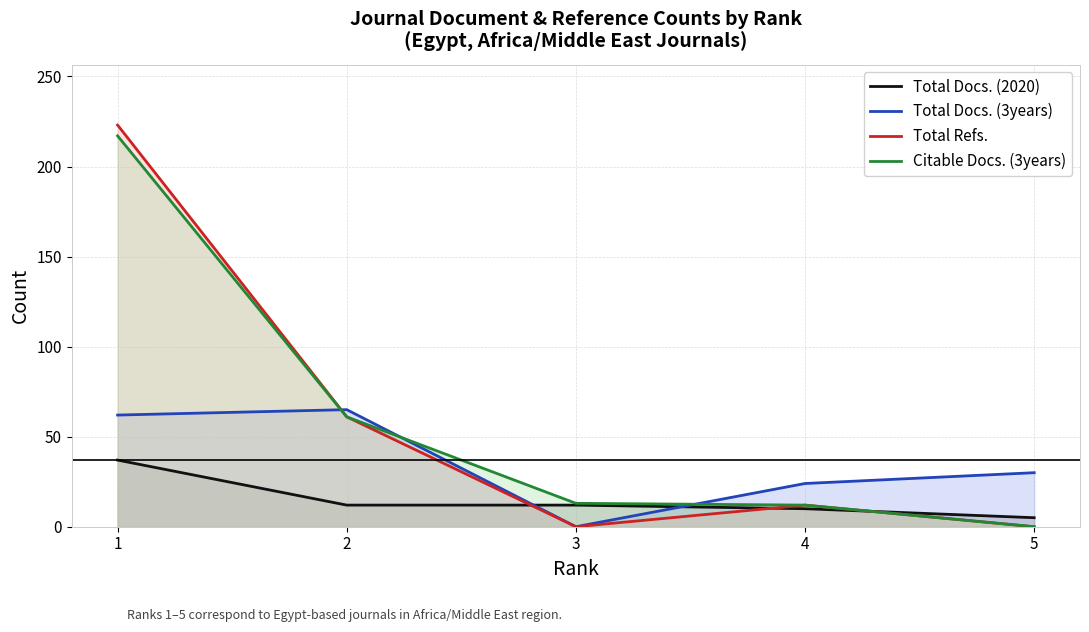

What is the sum of the Total Docs. (3years) values at 2 and 3?

65